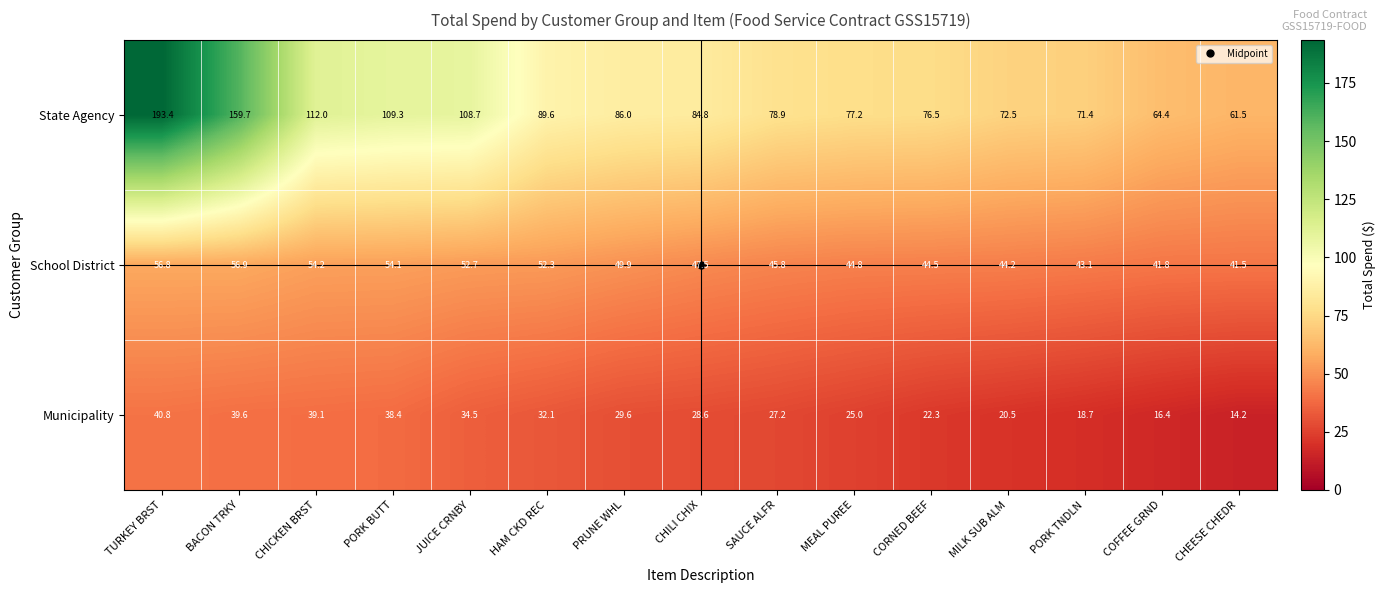

Which series changed the most between CHILI CHIX and MILK SUB ALM?

State Agency